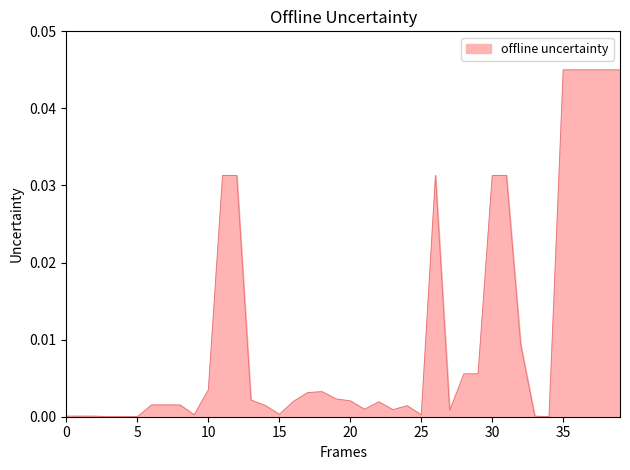

How many lines are shown in the chart?

1